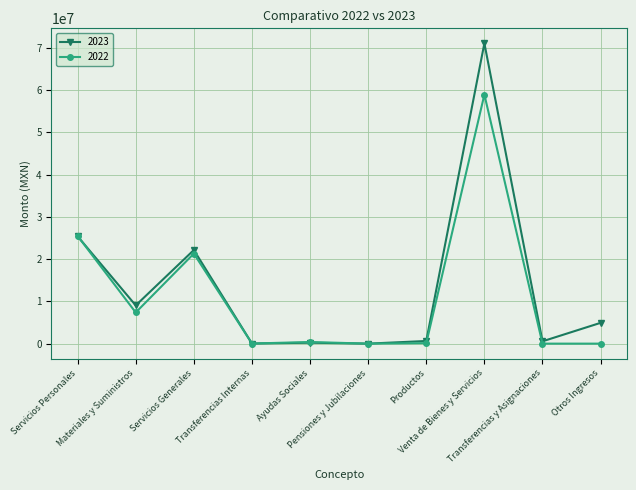

After their last crossing, which series has the higher values: 2023 or 2022?

2023